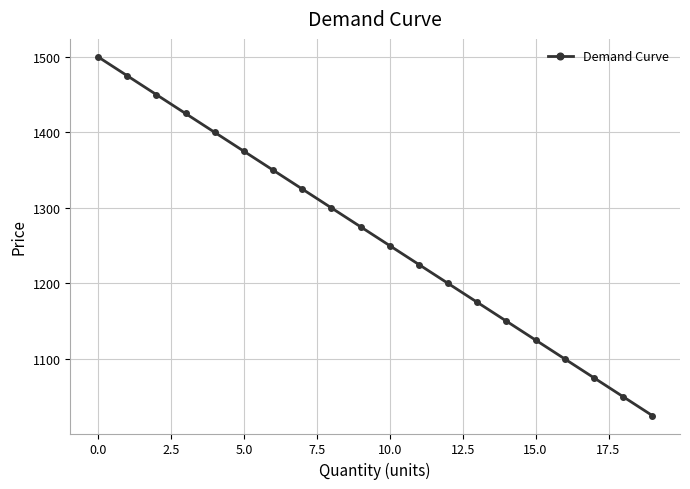

What is the value of the 15th point from the left?

1150